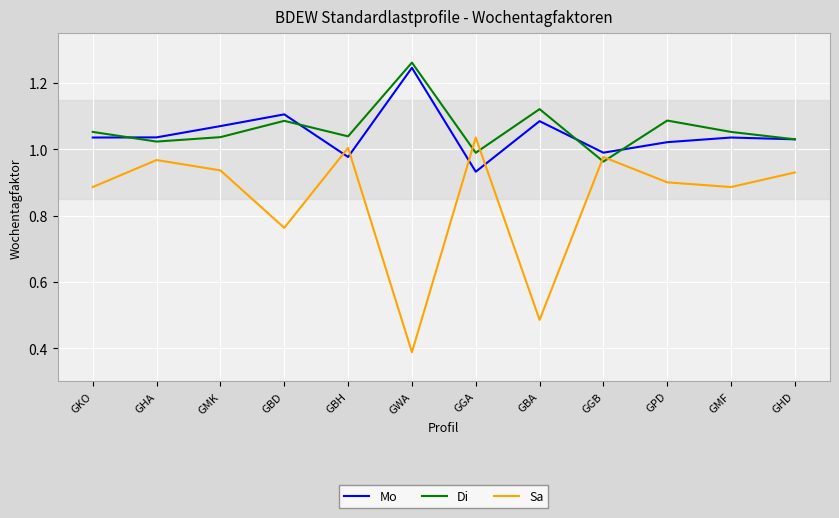

At which category does the chart reach its peak across all series?

GWA